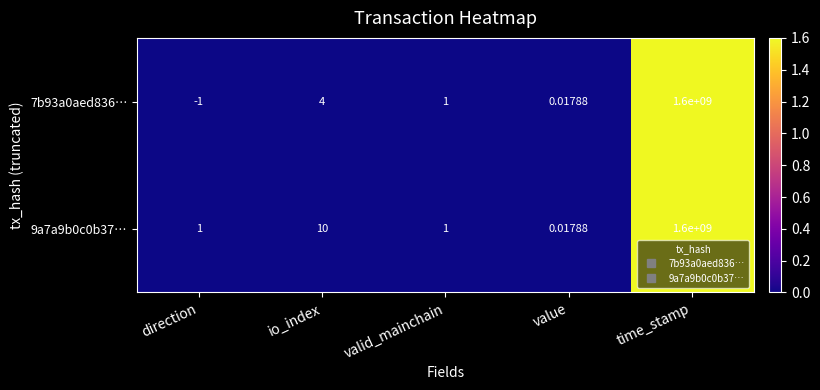

Where does the 7b93a0aed836… series first go above 1?

io_index